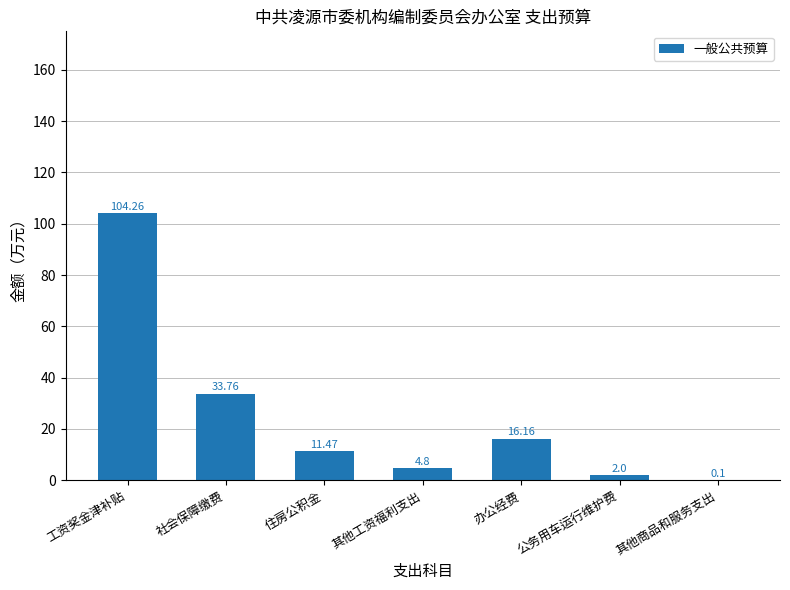

Where is the data nearest to the value 52?

社会保障缴费